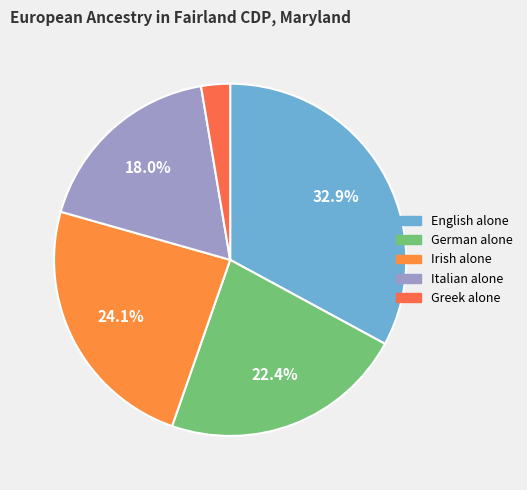

Is it true that Greek alone is 3% of the pie?

True